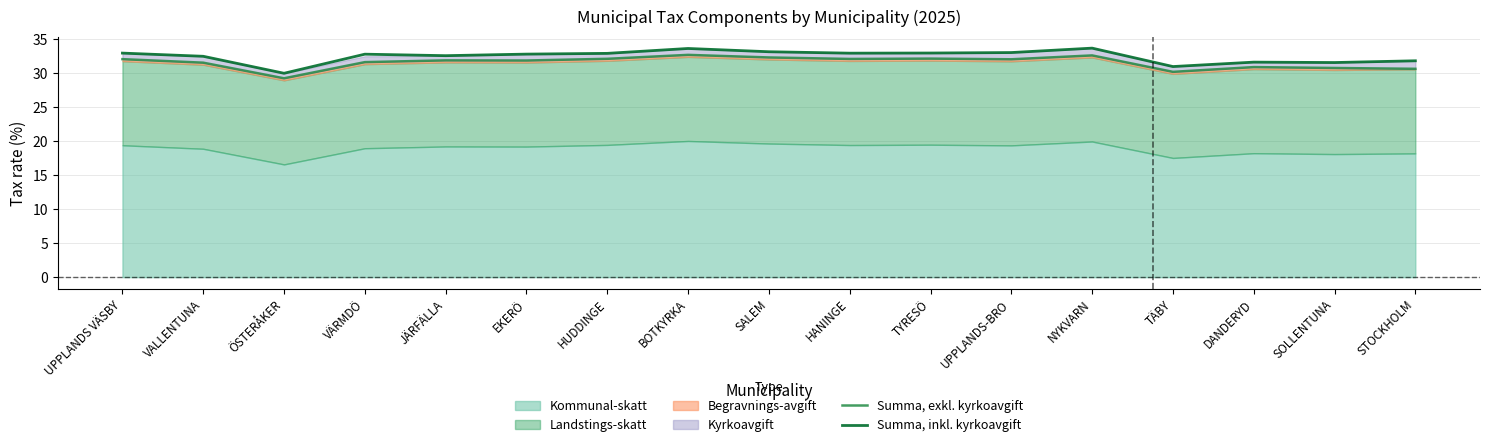

What is the maximum value for Summa, exkl. kyrkoavgift?

32.7